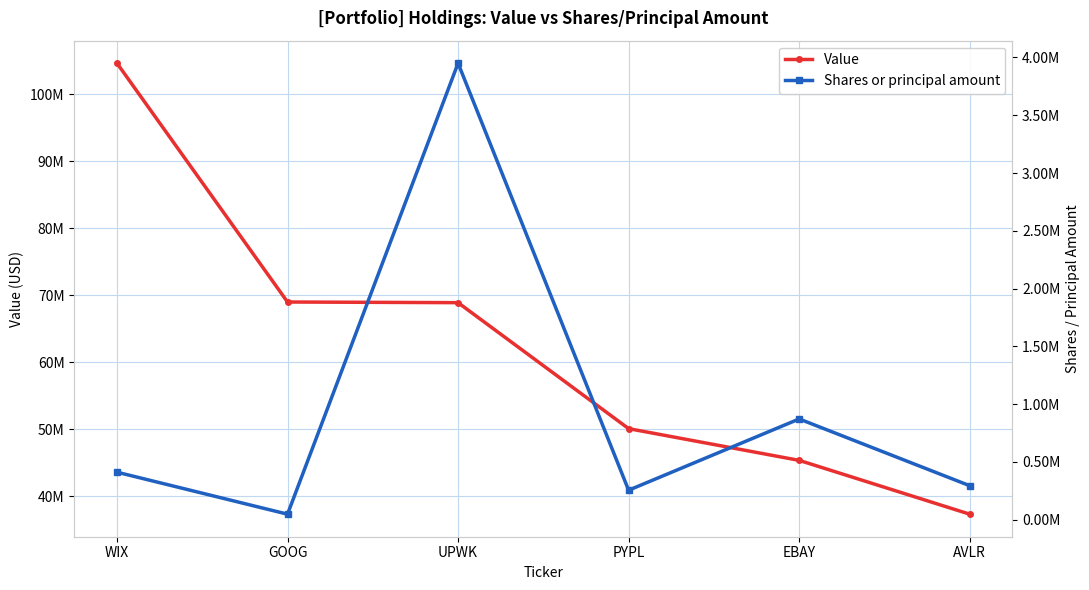

Reading right to left, list all the values displayed in this chart.

Value: 37360000	45383000	50113000	68894000	68993000	104594000
Shares or principal amount: 293390	871076	254341	3950351	46947	410415